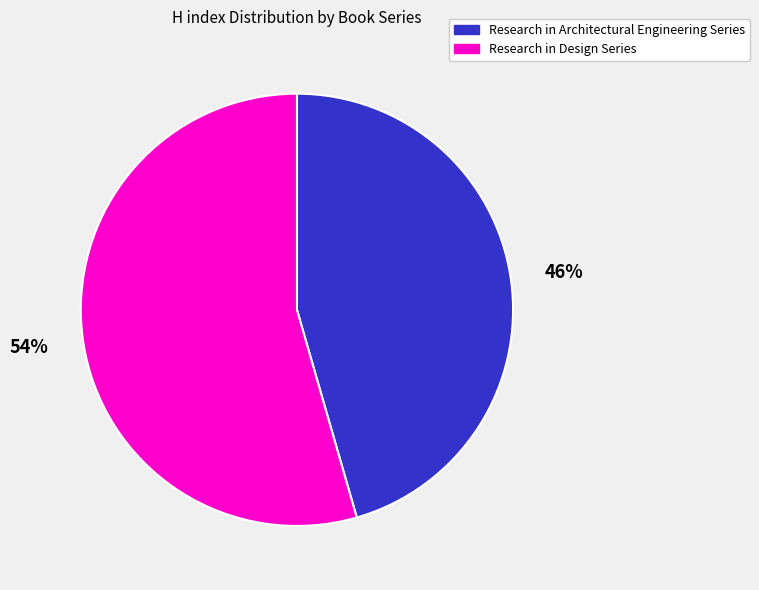

To the nearest percent, what is the average slice percentage?

50%